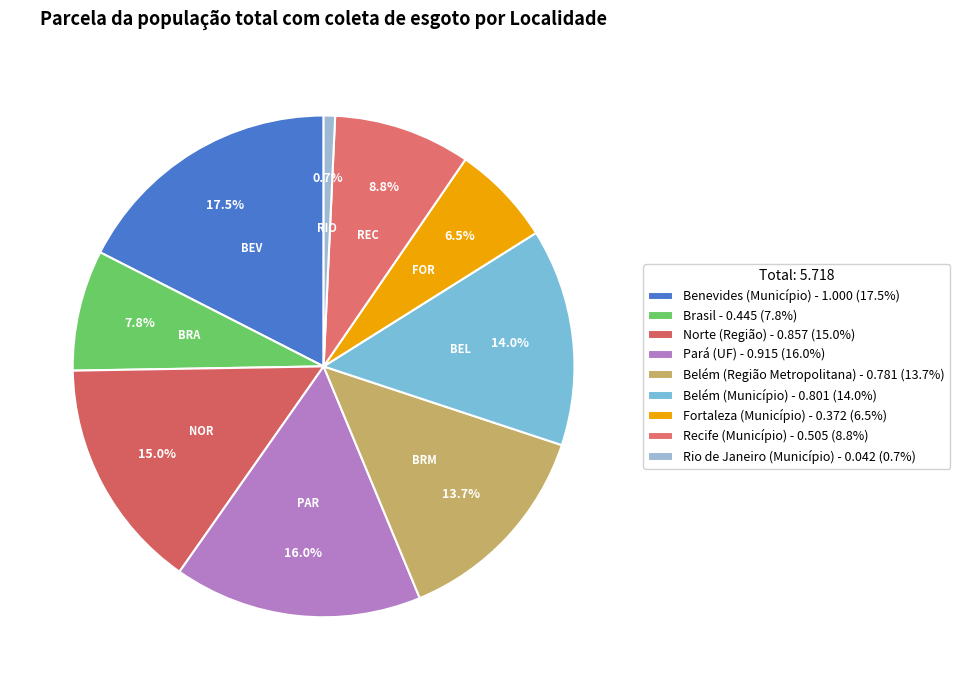

To the nearest percent, what is the difference between the Recife (Município) and Belém (Município) slice percentages?

5%